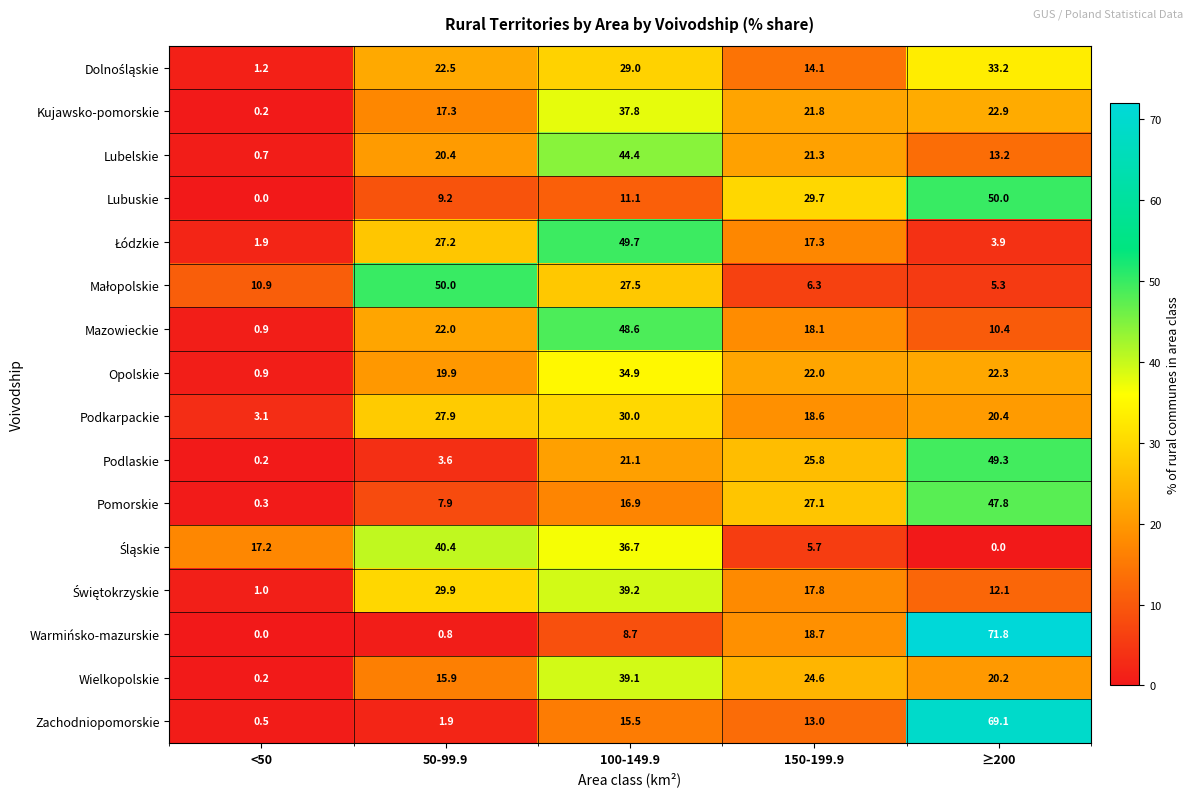

At how many categories does at least one series exceed 3?

5